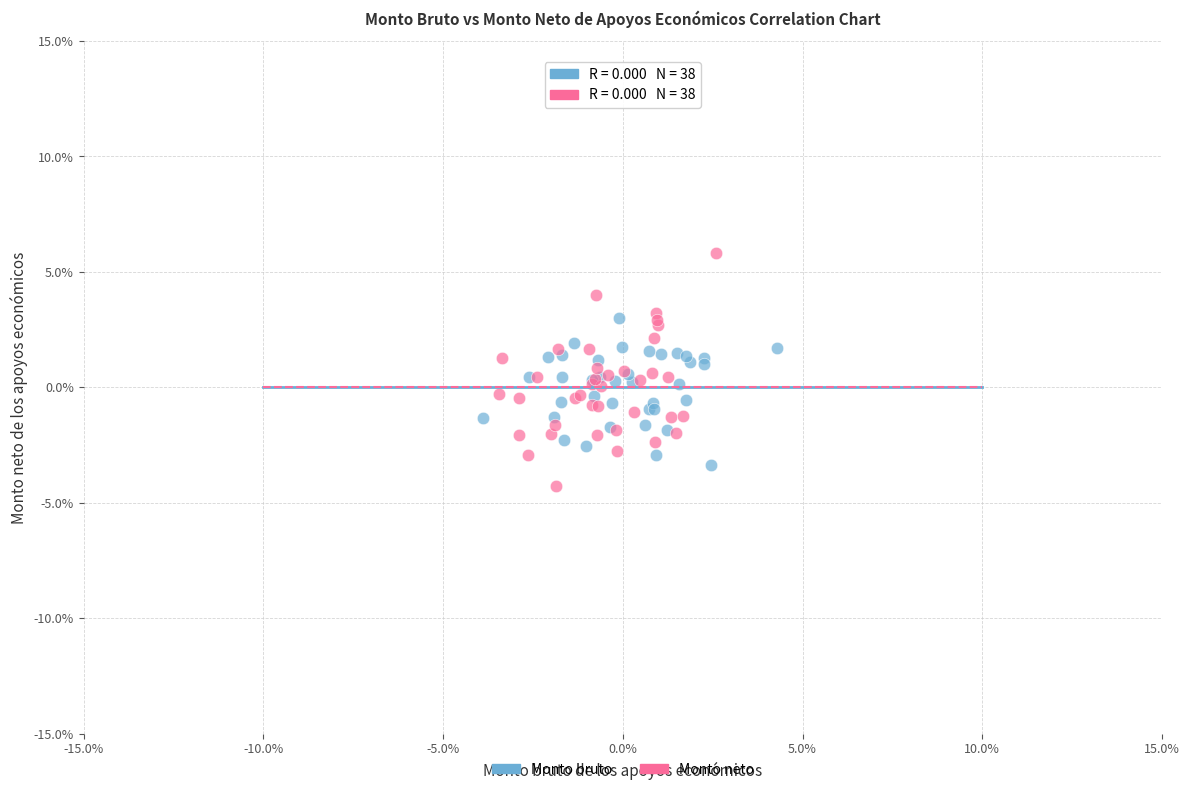

Which series contains the lowest Y value?

Monto neto